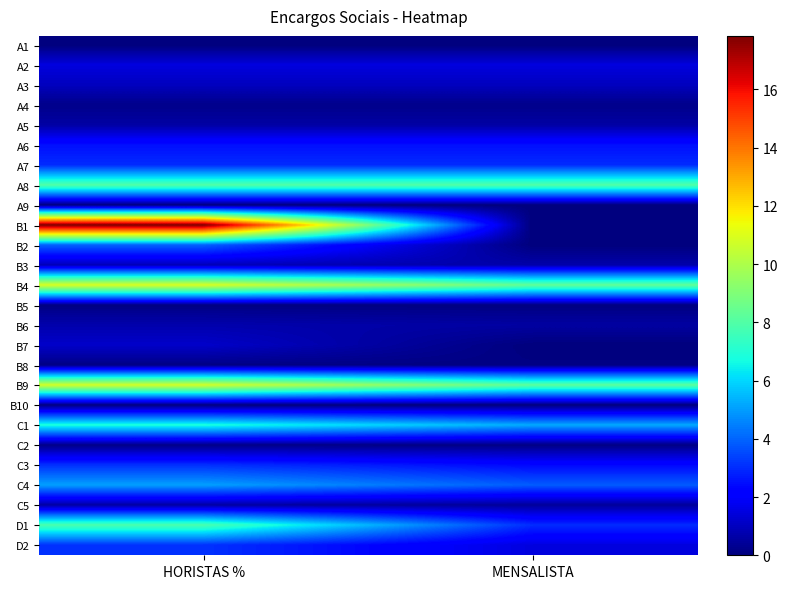

Which series changed the most between HORISTAS % and MENSALISTA?

B1